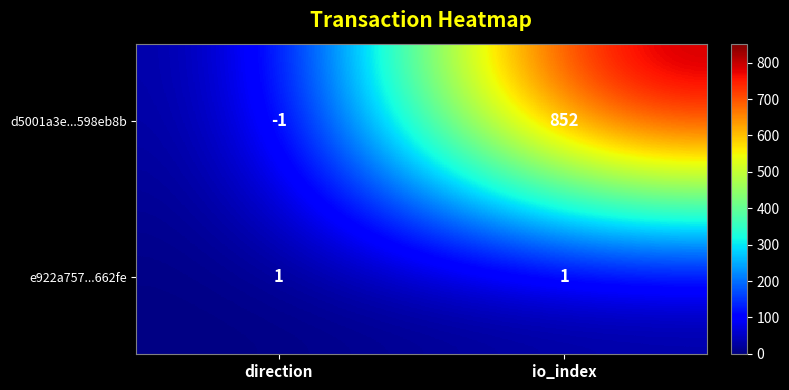

What is the total value across all series at io_index?

853